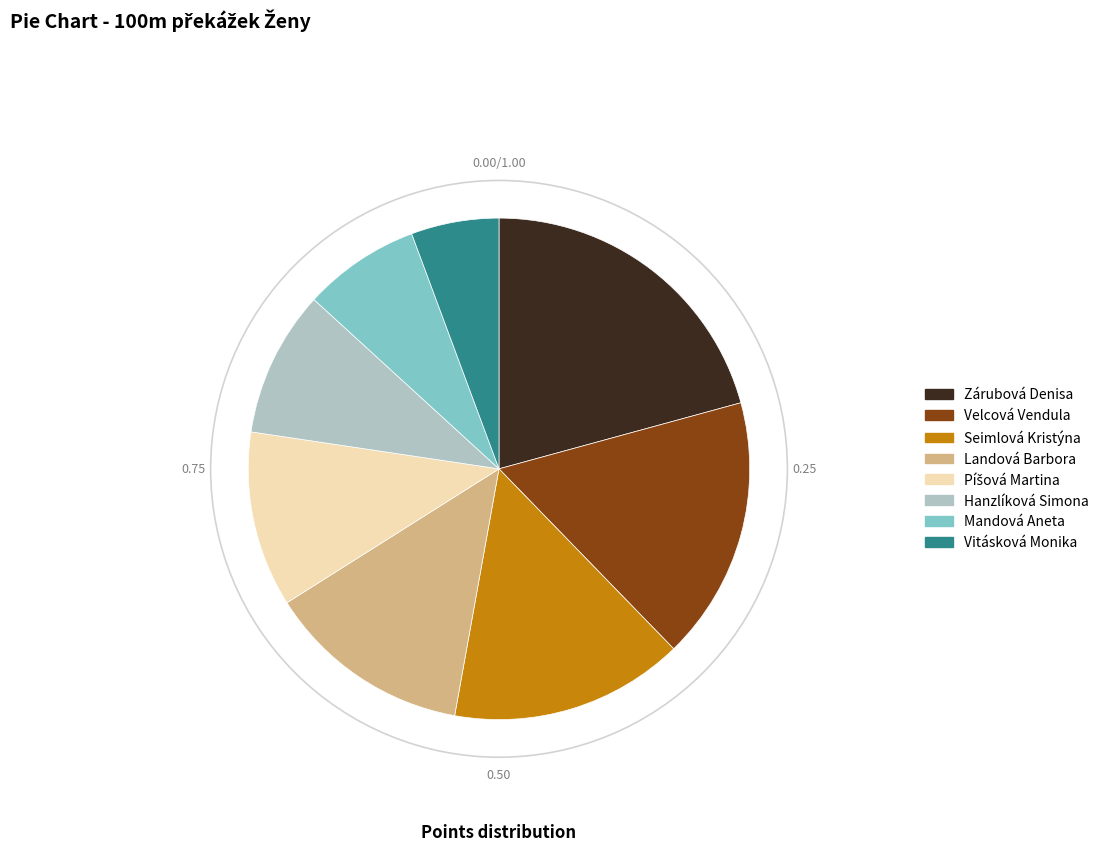

Do Landová Barbora and Vitásková Monika together represent more than half of the pie?

No